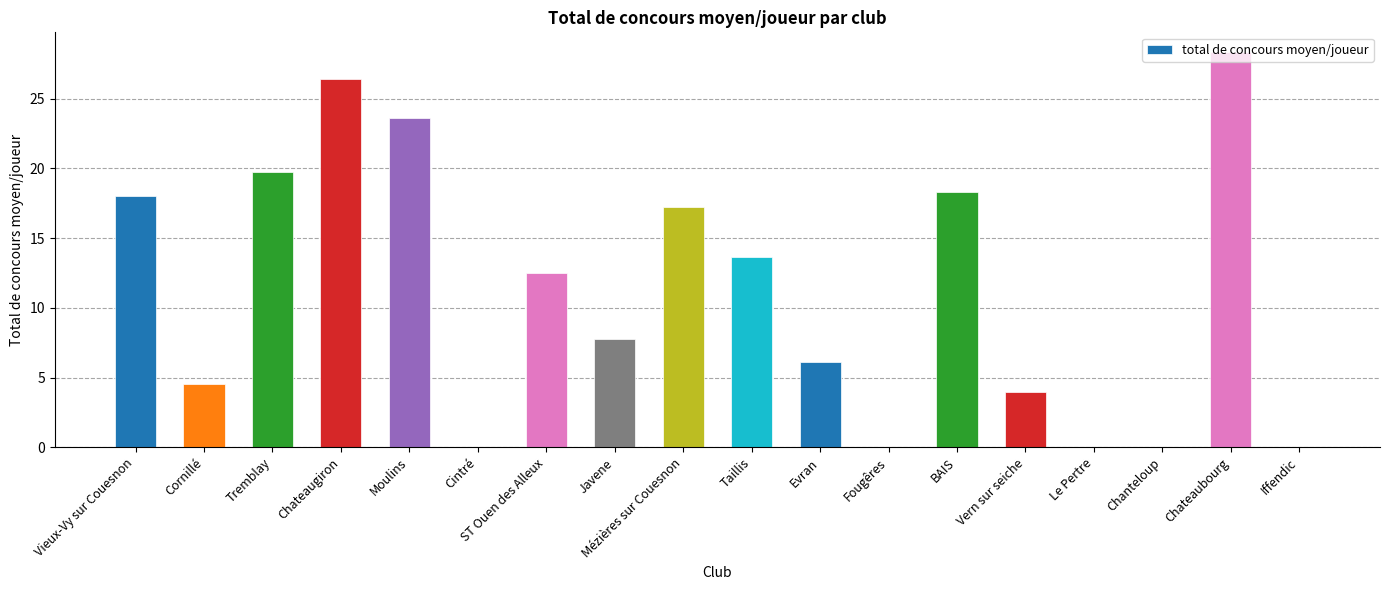

How many distinct data groups are displayed?

1